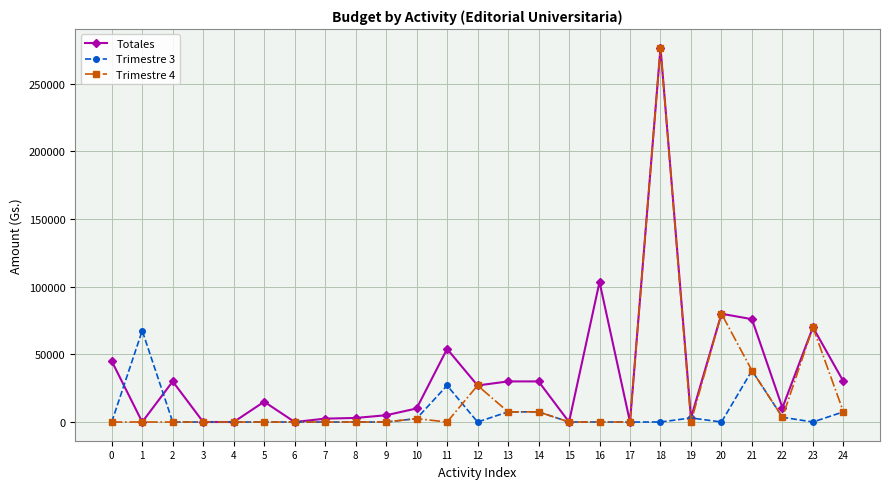

What are all the series names shown in the legend?

Totales, Trimestre 3, Trimestre 4